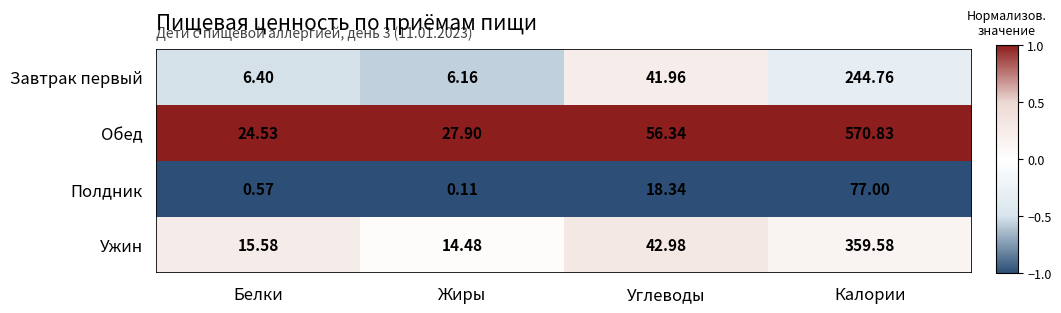

How many data points in Обед are above 56?

2